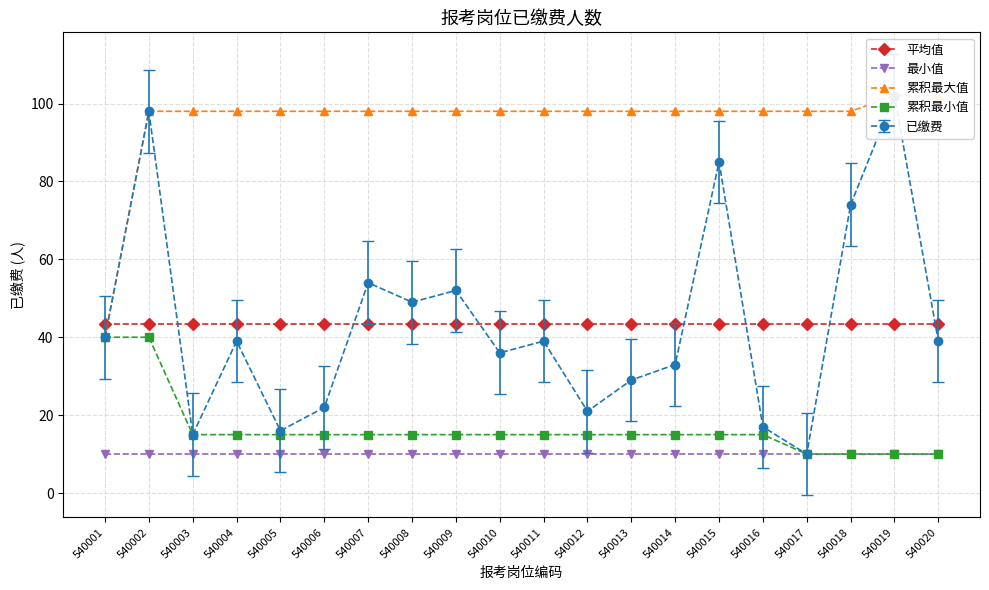

What is the difference between the highest and lowest values at 540001?

33.5